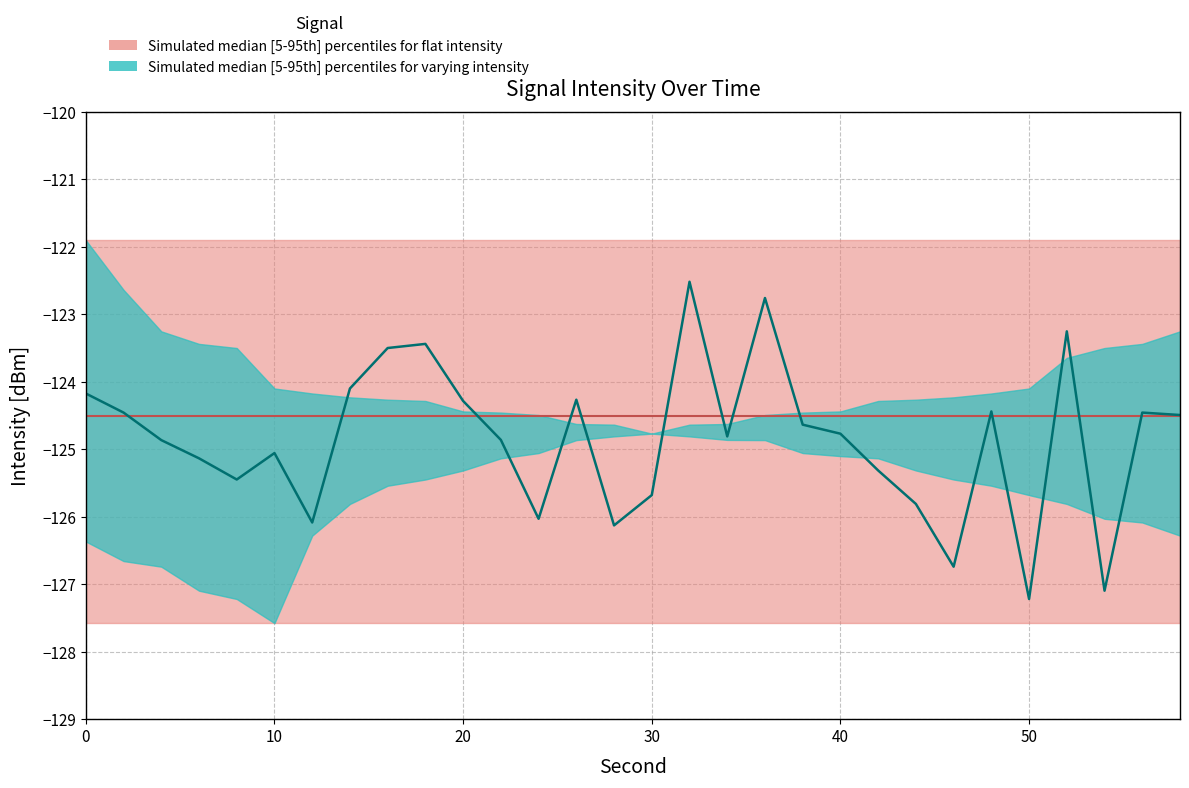

The value of intensity_upper at 18 is -59.6. True or false?

False